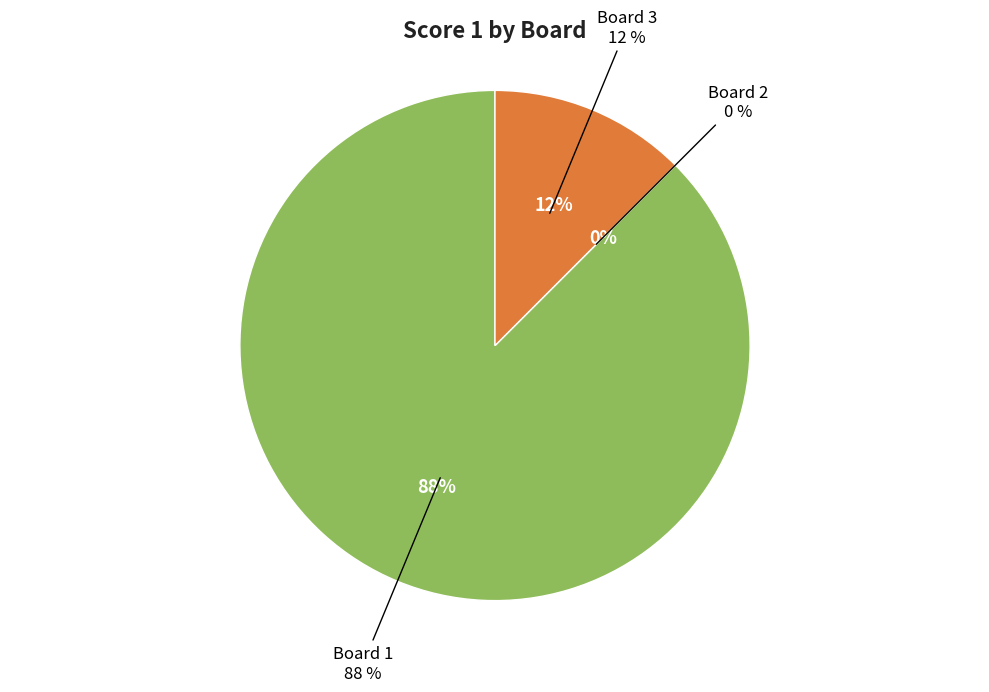

To the nearest percent, what is the difference between the largest and smallest slice percentages?

88%